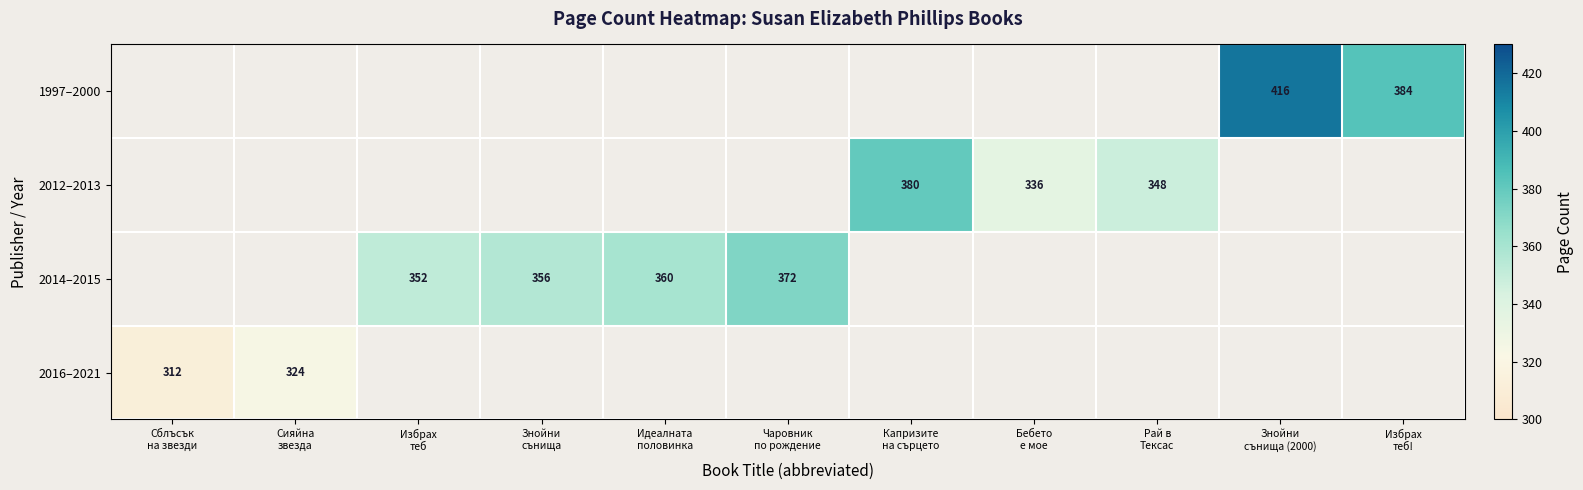

How many categories are shown in the chart?

11